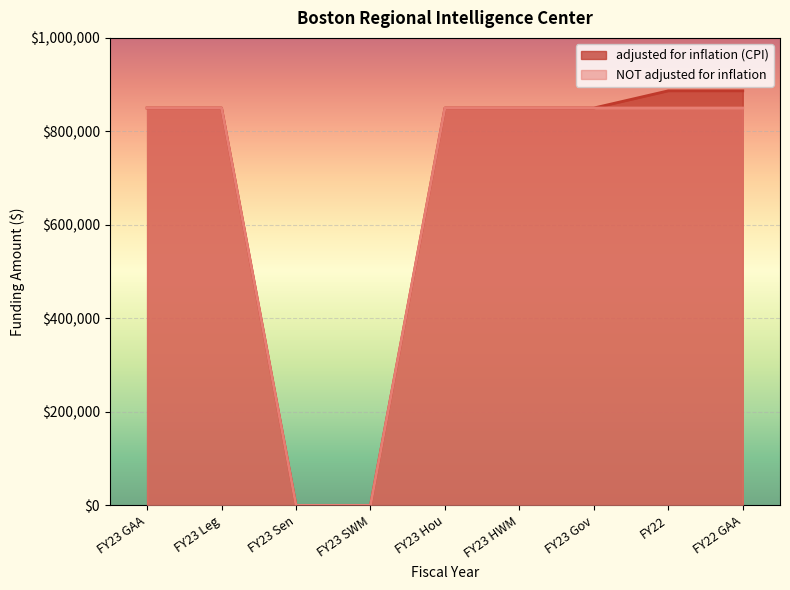

Rank the categories by NOT adjusted for inflation value from lowest to highest.

FY23 Sen, FY23 SWM, FY23 GAA, FY23 Leg, FY23 Hou, FY23 HWM, FY23 Gov, FY22, FY22 GAA